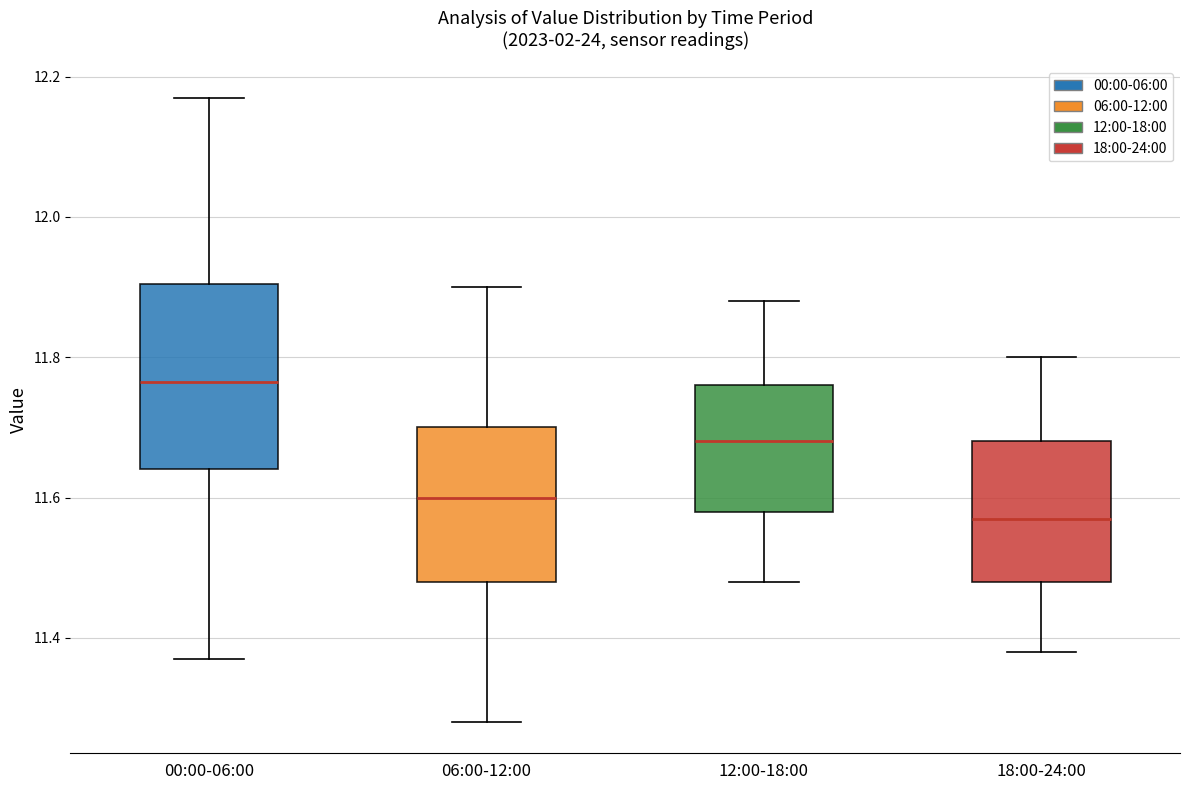

Reading left to right, read every box against the y-axis: the position of its median line, the range the box covers, and the ends of its whiskers. The values are not printed on the chart, so give them approximately, as read against the axis.

00:00-06:00: median 11.76, box 11.64 to 11.90, whiskers 11.38 to 12.18
06:00-12:00: median 11.60, box 11.48 to 11.70, whiskers 11.28 to 11.90
12:00-18:00: median 11.68, box 11.58 to 11.76, whiskers 11.48 to 11.88
18:00-24:00: median 11.58, box 11.48 to 11.68, whiskers 11.38 to 11.80